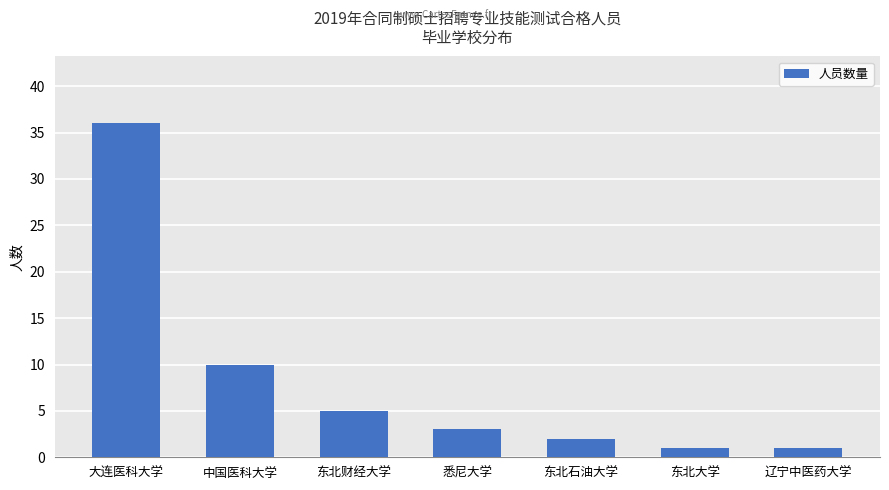

The value at 东北石油大学 is 2. True or false?

True